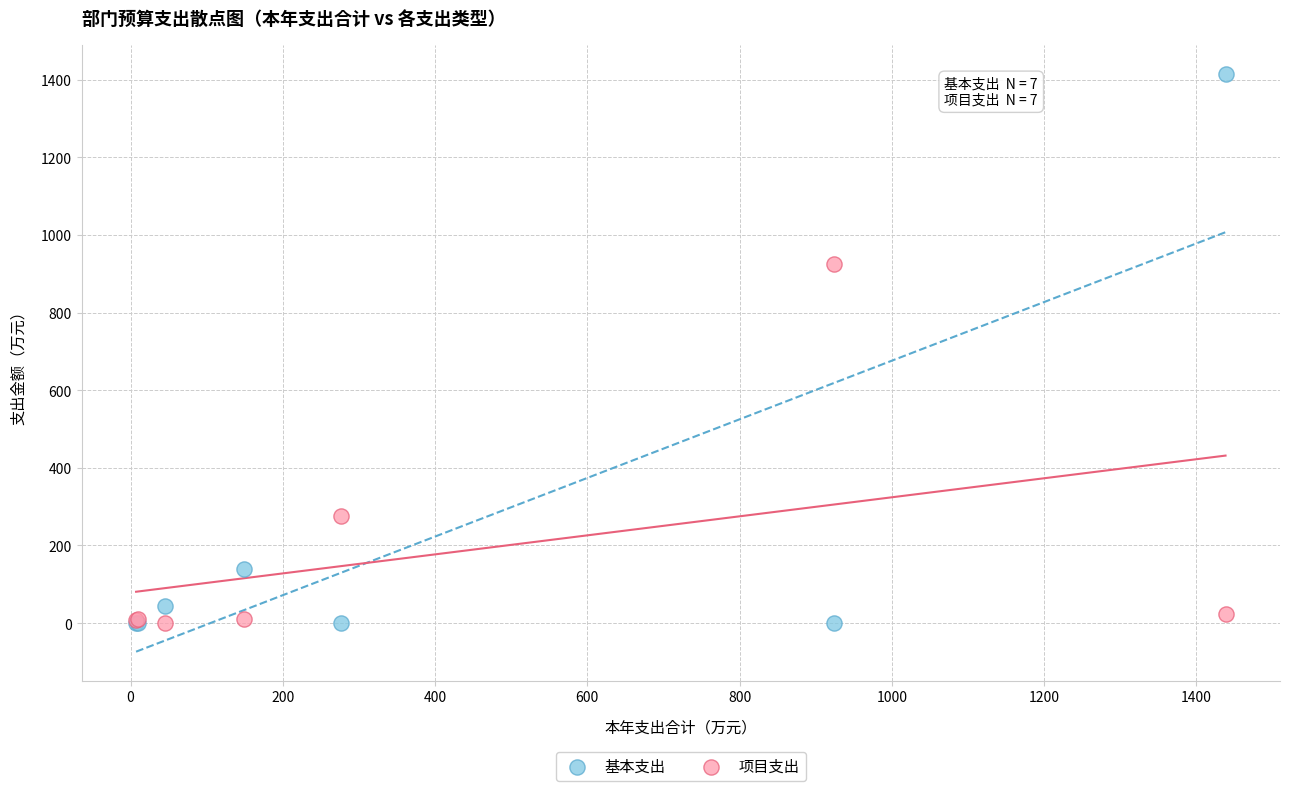

Across all series, what Y value is closest to 707?

924.5